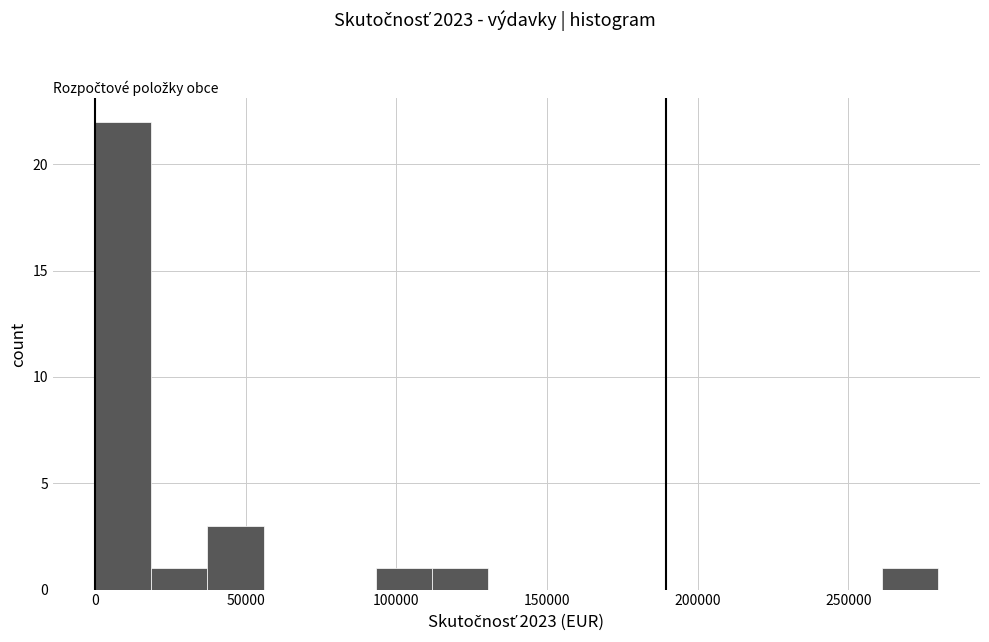

Read against the x-axis, roughly where is the centre of the tallest bar?

10000